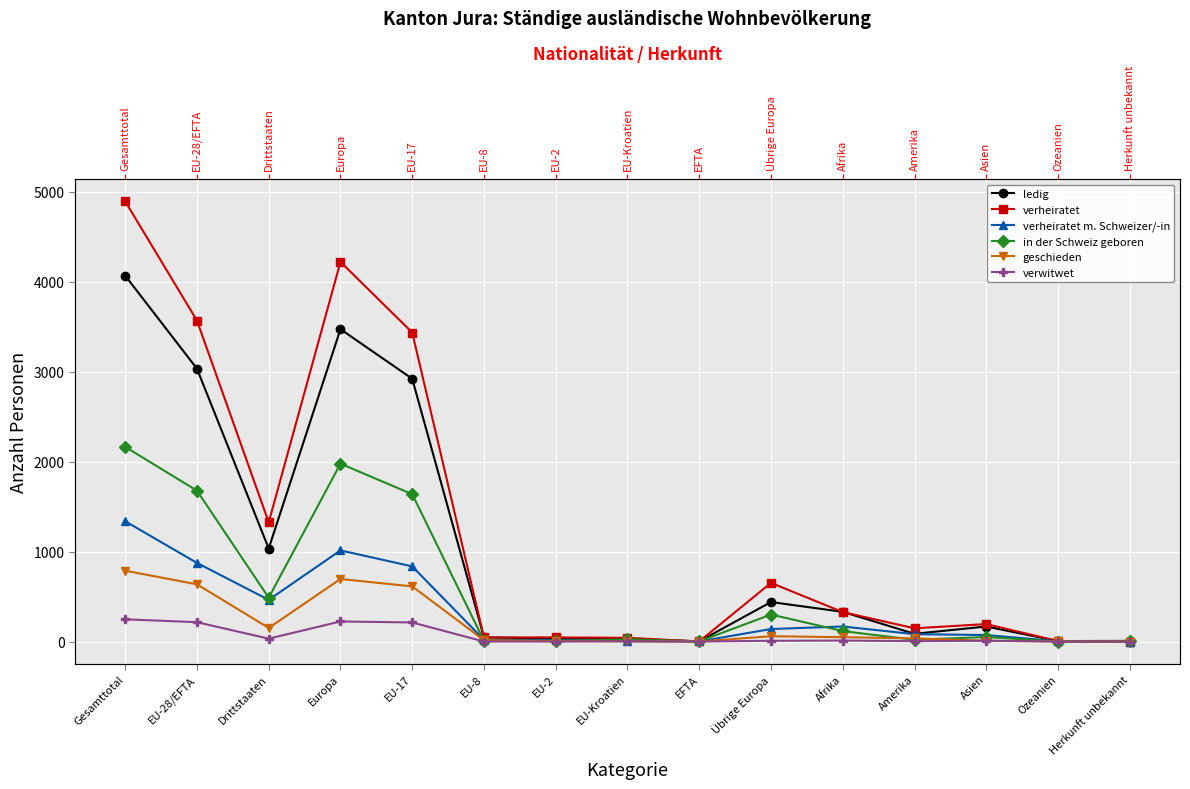

Reading left to right, list all the values displayed in this chart.

ledig: Gesamttotal=4067	EU-28/EFTA=3033	Drittstaaten=1034	Europa=3472	EU-17=2921	EU-8=46	EU-2=33	EU-Kroatien=31	EFTA=2	Übrige Europa=439	Afrika=330	Amerika=86	Asien=167	Ozeanien=5	Herkunft unbekannt=7
verheiratet: Gesamttotal=4893	EU-28/EFTA=3568	Drittstaaten=1325	Europa=4220	EU-17=3435	EU-8=45	EU-2=46	EU-Kroatien=41	EFTA=1	Übrige Europa=652	Afrika=327	Amerika=147	Asien=194	Ozeanien=5	Herkunft unbekannt=0
verheiratet m. Schweizer/-in: Gesamttotal=1337	EU-28/EFTA=874	Drittstaaten=463	Europa=1013	EU-17=835	EU-8=19	EU-2=15	EU-Kroatien=4	EFTA=1	Übrige Europa=139	Afrika=167	Amerika=82	Asien=72	Ozeanien=3	Herkunft unbekannt=0
in der Schweiz geboren: Gesamttotal=2164	EU-28/EFTA=1677	Drittstaaten=487	Europa=1977	EU-17=1638	EU-8=8	EU-2=5	EU-Kroatien=24	EFTA=2	Übrige Europa=300	Afrika=116	Amerika=19	Asien=50	Ozeanien=0	Herkunft unbekannt=2
geschieden: Gesamttotal=787	EU-28/EFTA=636	Drittstaaten=151	Europa=695	EU-17=613	EU-8=15	EU-2=5	EU-Kroatien=3	EFTA=0	Übrige Europa=59	Afrika=48	Amerika=35	Asien=8	Ozeanien=1	Herkunft unbekannt=0
verwitwet: Gesamttotal=247	EU-28/EFTA=215	Drittstaaten=32	Europa=223	EU-17=212	EU-8=0	EU-2=0	EU-Kroatien=3	EFTA=0	Übrige Europa=8	Afrika=11	Amerika=4	Asien=9	Ozeanien=0	Herkunft unbekannt=0